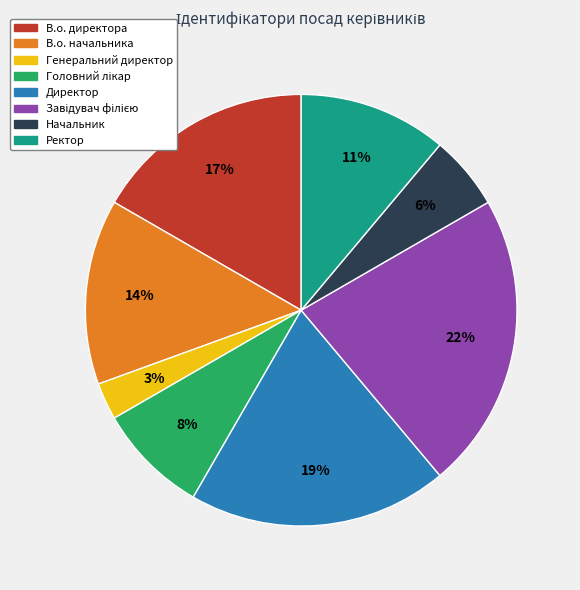

Combined, do Генеральний директор and В.о. директора account for over 50%?

No